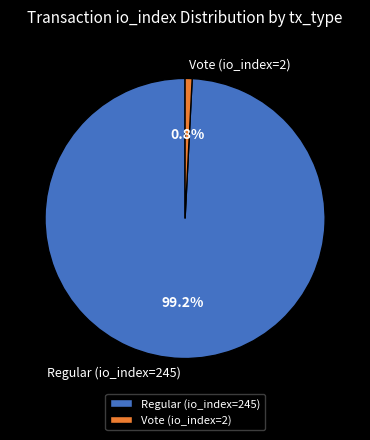

The Regular (io_index=245) slice represents 99% of the pie. True or false?

True